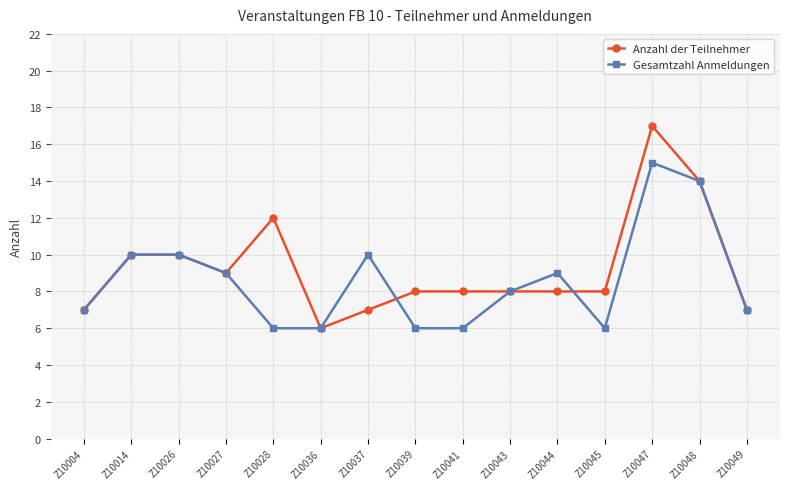

Is this an area chart (filled region under the line)?

No